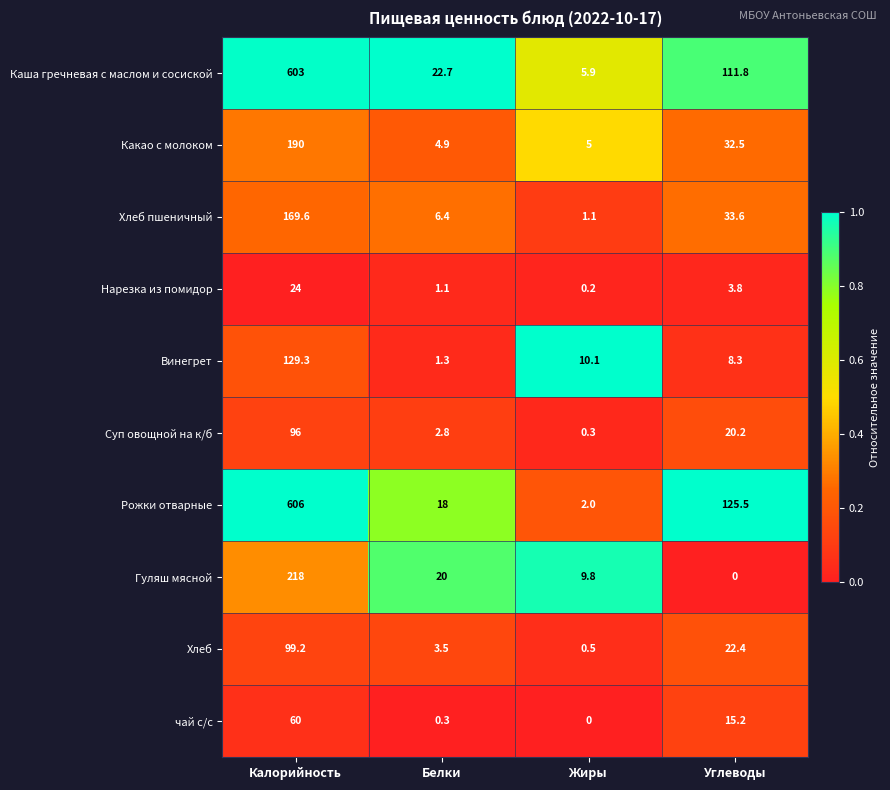

Where is Какао с молоком nearest to the value 97?

Углеводы